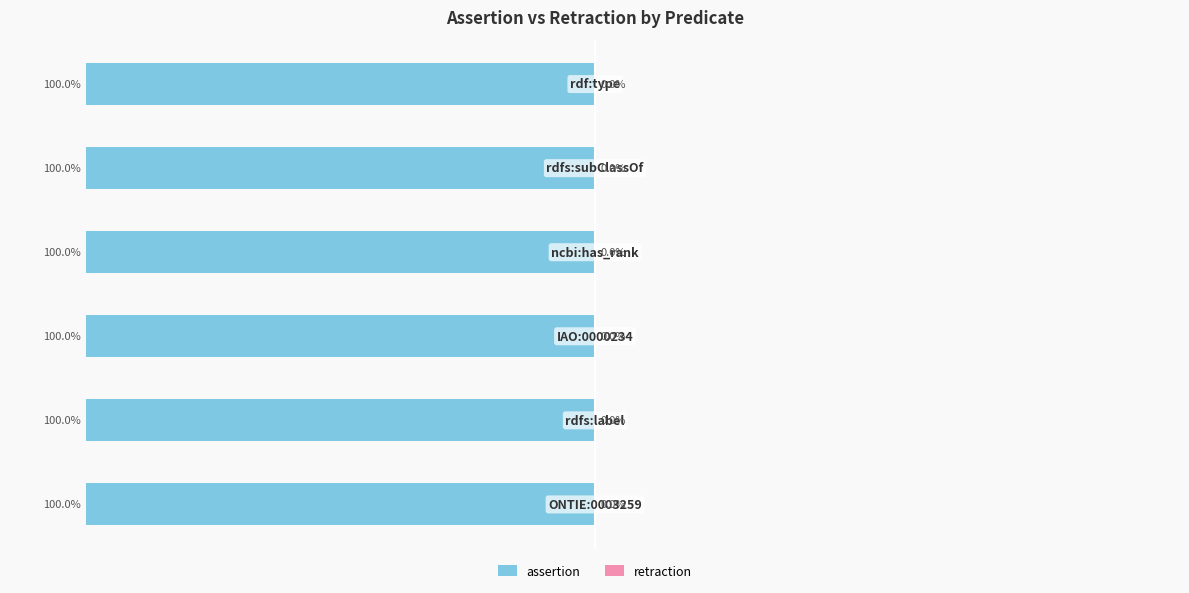

Reading right to left, transcribe all the data shown in this chart.

assertion: 1	1	1	1	1	1
retraction: 0	0	0	0	0	0